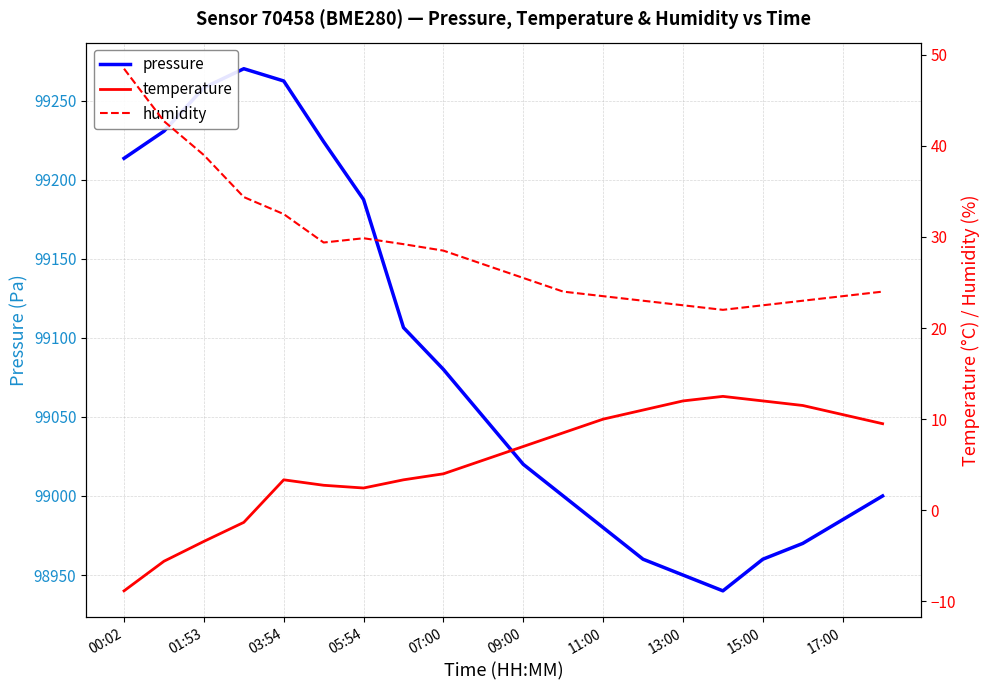

Is it true that pressure equals 59711.4 at 11:00?

False